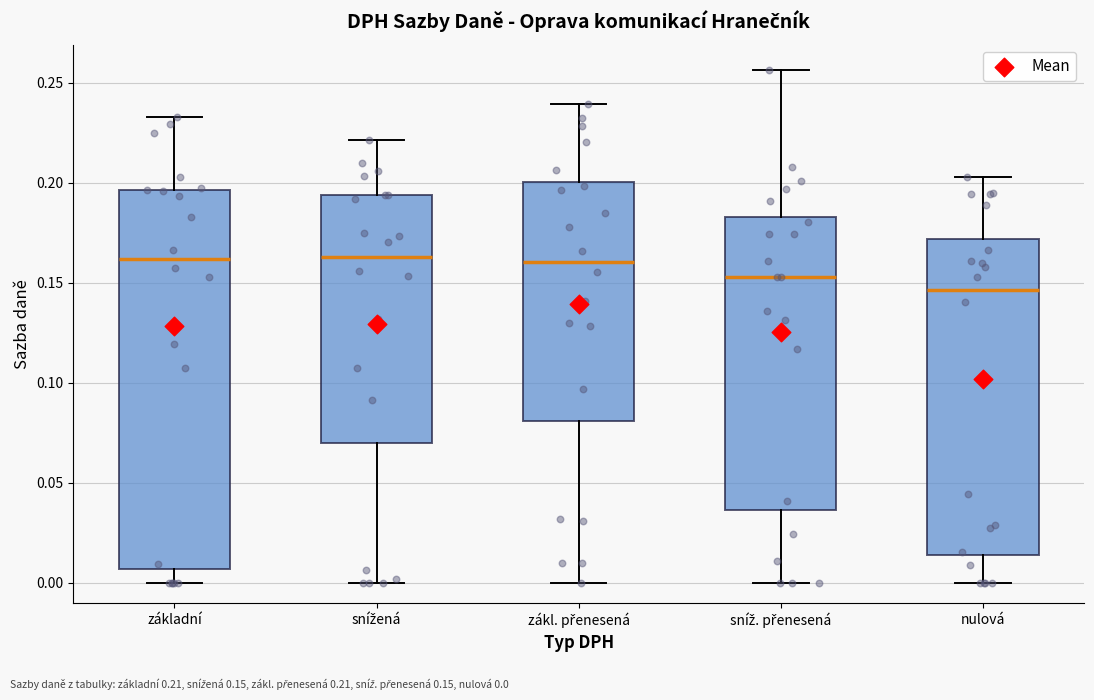

Reading left to right, transcribe this box plot: for each box, give where its median line is, the range the box spans, and where its two whiskers end, as read against the y-axis. The values are not printed on the chart, so give them approximately, as read against the axis.

základní: median 0.160, box 0.005 to 0.195, whiskers 0.000 to 0.235
snížená: median 0.165, box 0.070 to 0.195, whiskers 0.000 to 0.220
zákl. přenesená: median 0.160, box 0.080 to 0.200, whiskers 0.000 to 0.240
sníž. přenesená: median 0.155, box 0.035 to 0.185, whiskers 0.000 to 0.255
nulová: median 0.145, box 0.015 to 0.170, whiskers 0.000 to 0.205